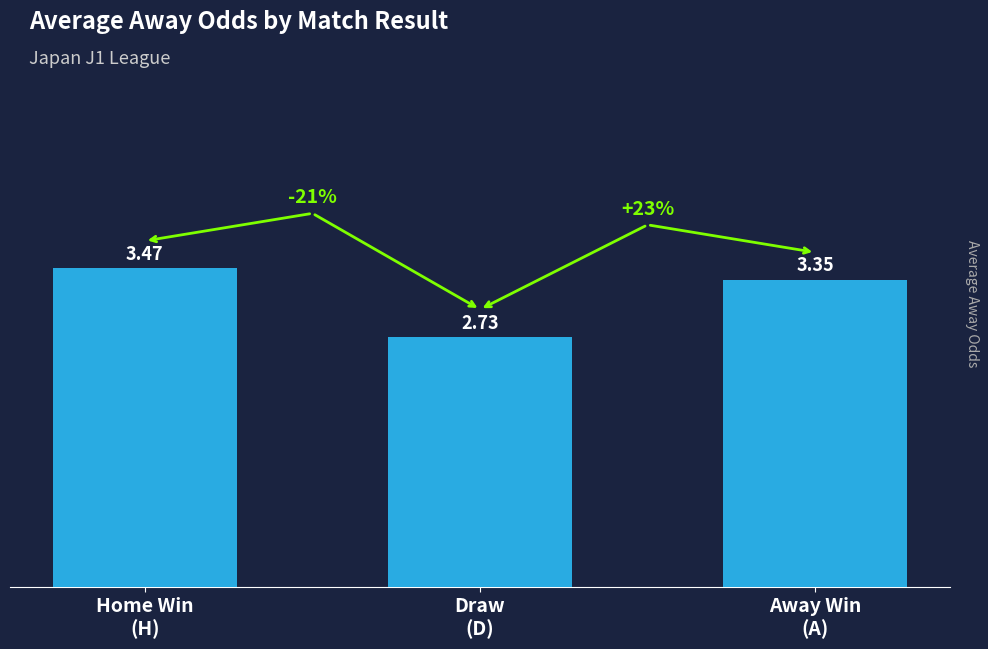

What is the difference between the maximum and minimum values?

0.7